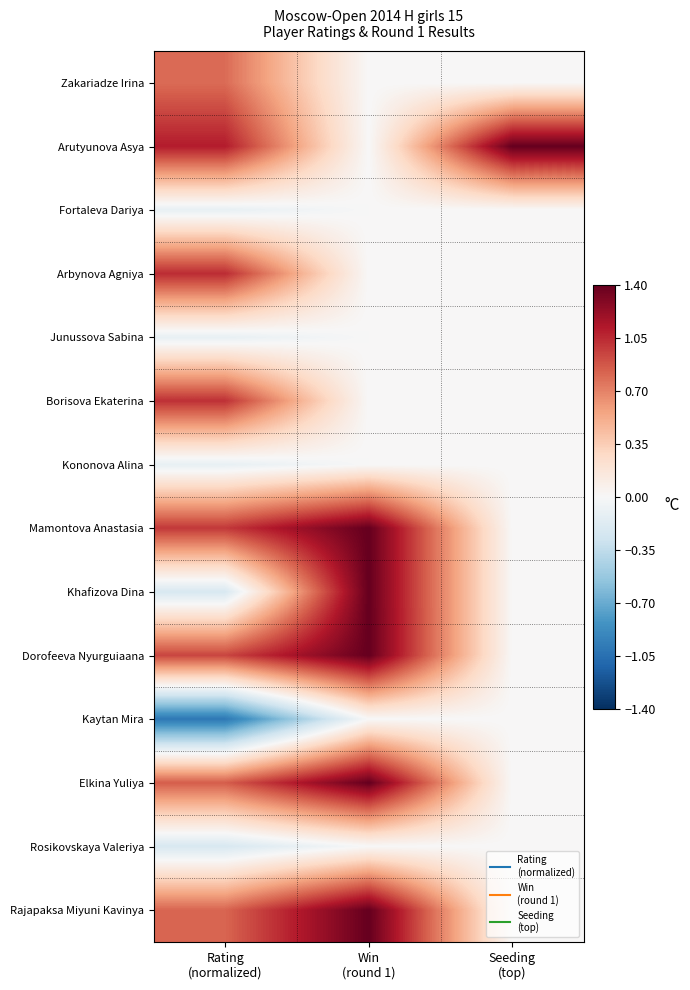

Reading left to right, extract all data points from this chart.

Zakariadze Irina: Rating
(normalized)=0.8	Win
(round 1)=0.0	Seeding
(top)=0.0
Arutyunova Asya: Rating
(normalized)=1.1	Win
(round 1)=0.0	Seeding
(top)=1.4
Fortaleva Dariya: Rating
(normalized)=-0.1	Win
(round 1)=0.0	Seeding
(top)=0.0
Arbynova Agniya: Rating
(normalized)=1.0	Win
(round 1)=0.0	Seeding
(top)=0.0
Junussova Sabina: Rating
(normalized)=-0.1	Win
(round 1)=0.0	Seeding
(top)=0.0
Borisova Ekaterina: Rating
(normalized)=1.0	Win
(round 1)=0.0	Seeding
(top)=0.0
Kononova Alina: Rating
(normalized)=-0.1	Win
(round 1)=0.0	Seeding
(top)=0.0
Mamontova Anastasia: Rating
(normalized)=1.0	Win
(round 1)=1.4	Seeding
(top)=0.0
Khafizova Dina: Rating
(normalized)=-0.2	Win
(round 1)=1.4	Seeding
(top)=0.0
Dorofeeva Nyurguiaana: Rating
(normalized)=0.9	Win
(round 1)=1.4	Seeding
(top)=0.0
Kaytan Mira: Rating
(normalized)=-1.0	Win
(round 1)=0.0	Seeding
(top)=0.0
Elkina Yuliya: Rating
(normalized)=0.8	Win
(round 1)=1.4	Seeding
(top)=0.0
Rosikovskaya Valeriya: Rating
(normalized)=-0.2	Win
(round 1)=0.0	Seeding
(top)=0.0
Rajapaksa Miyuni Kavinya: Rating
(normalized)=0.8	Win
(round 1)=1.4	Seeding
(top)=0.0